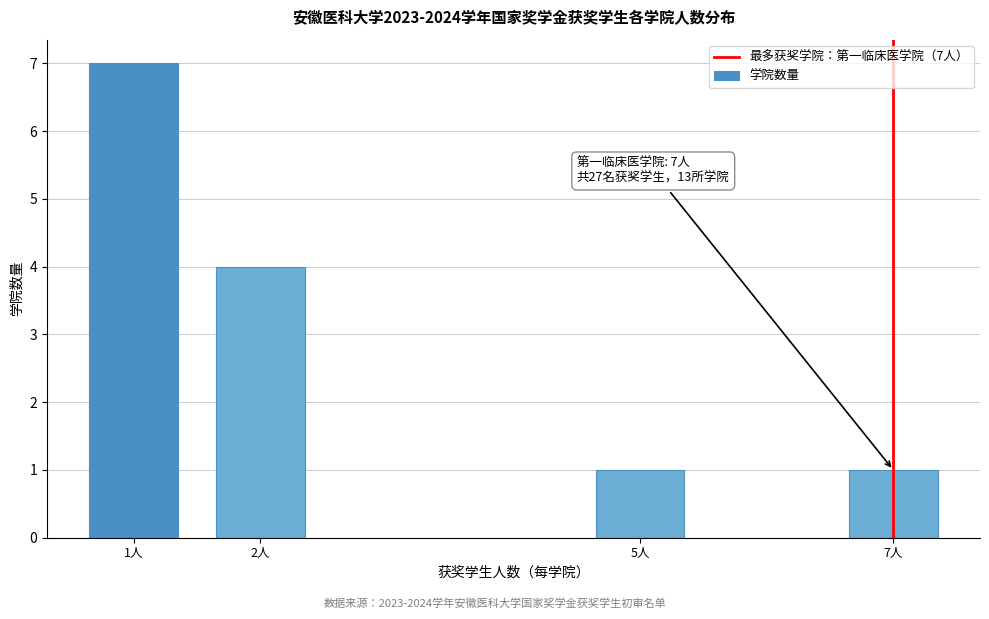

Reading left to right, transcribe all the data shown in this chart.

7	4	1	1